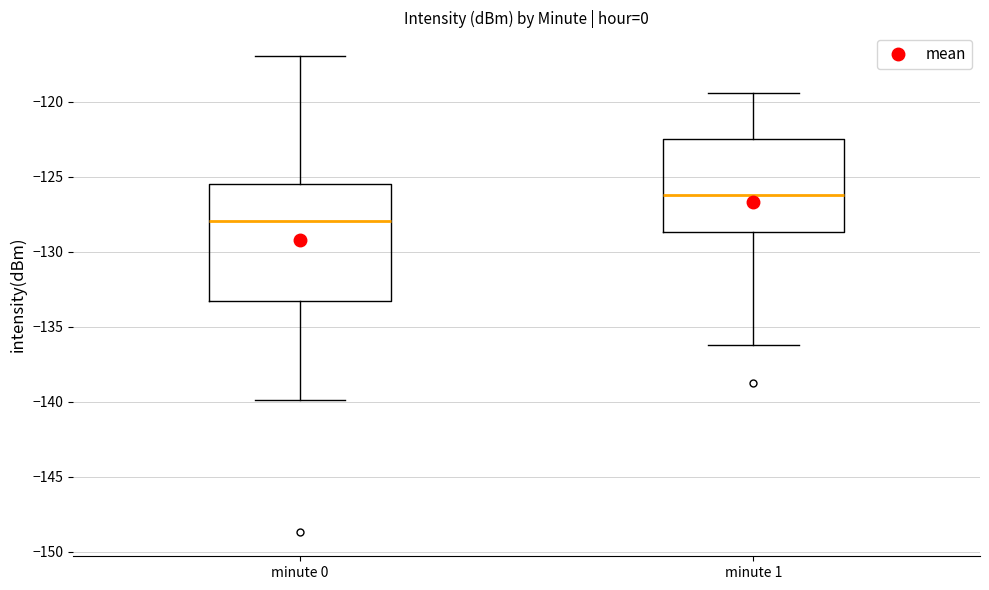

Which box's median line is the lowest?

minute 0